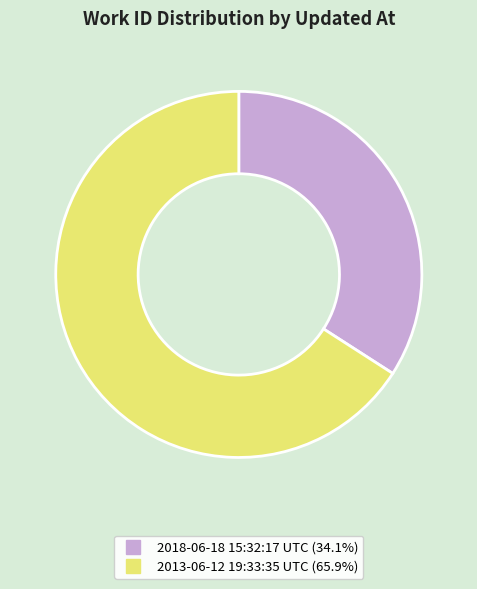

The 2018-06-18 15:32:17 UTC slice represents 34% of the pie. True or false?

True